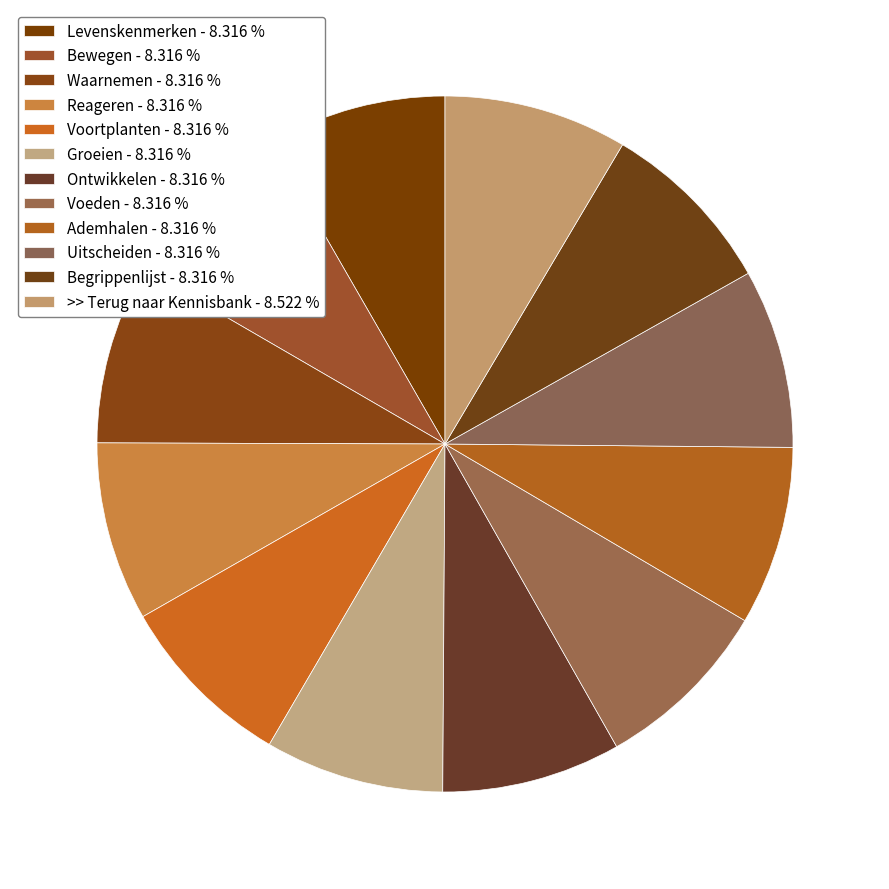

Which slice is the smallest?

Levenskenmerken